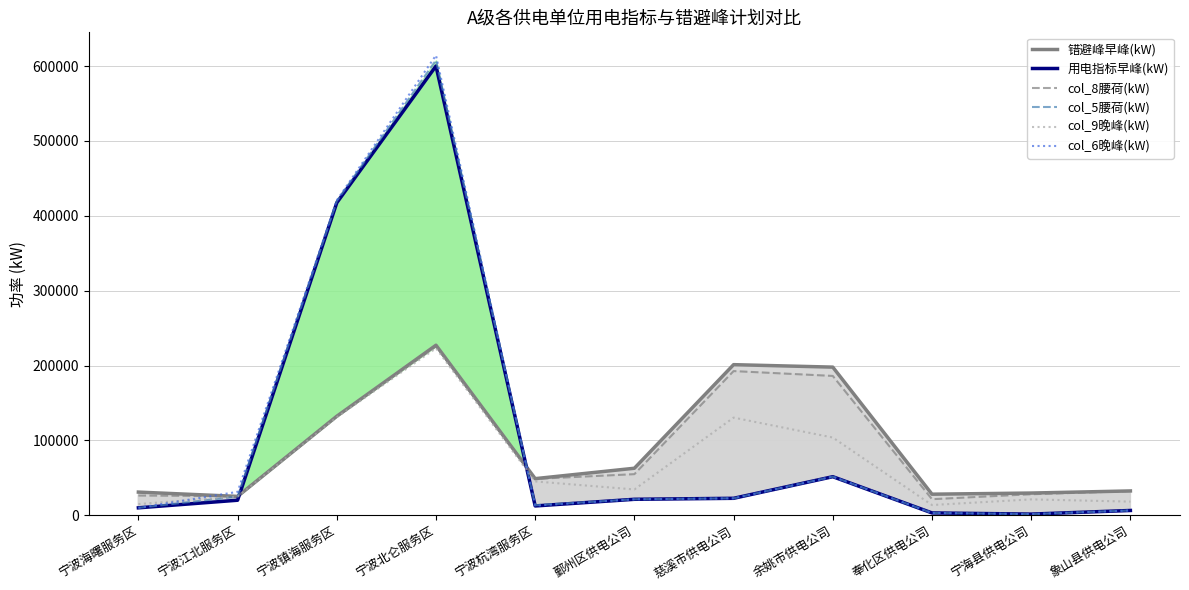

After their last crossing, which series has the higher values: col_6晚峰(kW) or col_9晚峰(kW)?

col_9晚峰(kW)